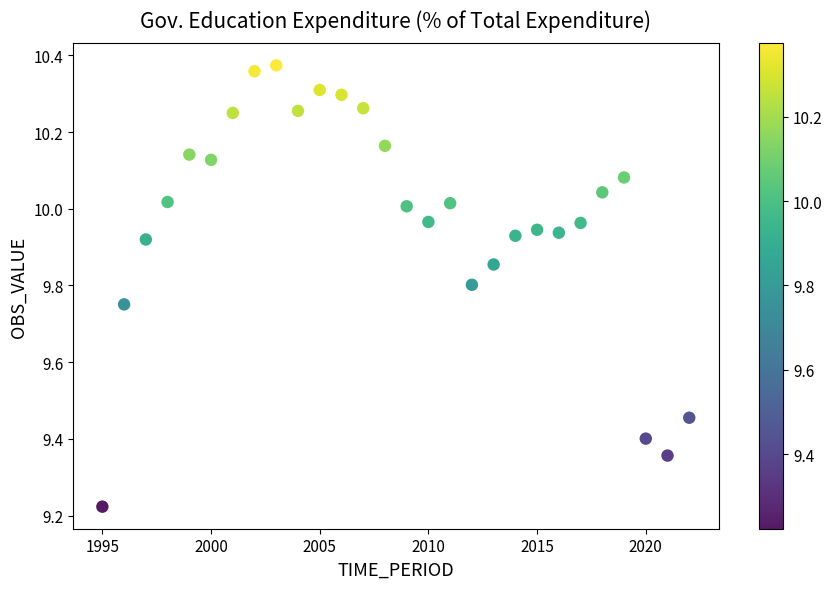

What is the range of Y values (max minus min)?

1.2